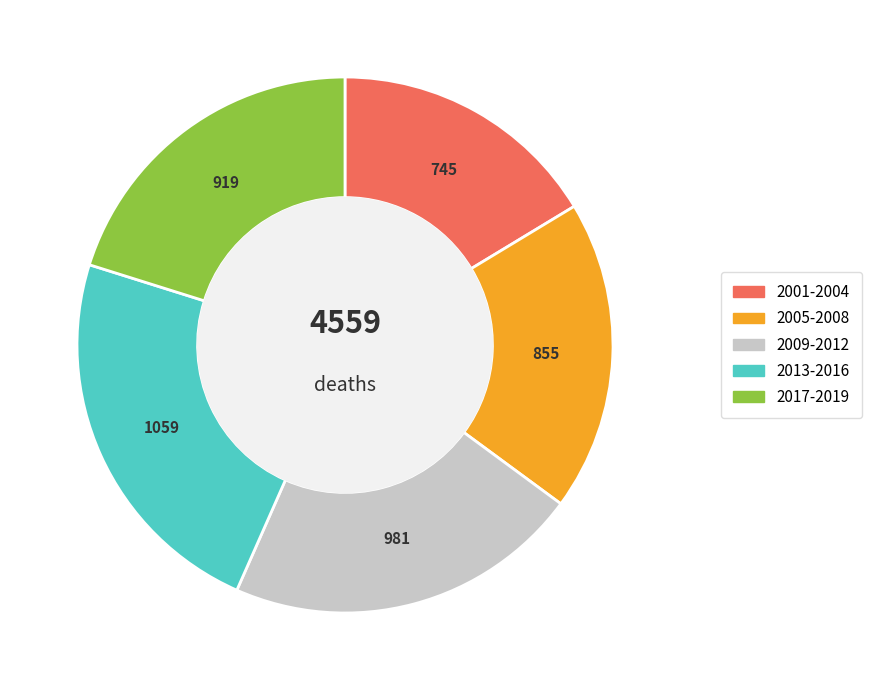

Does any single category account for the majority?

No